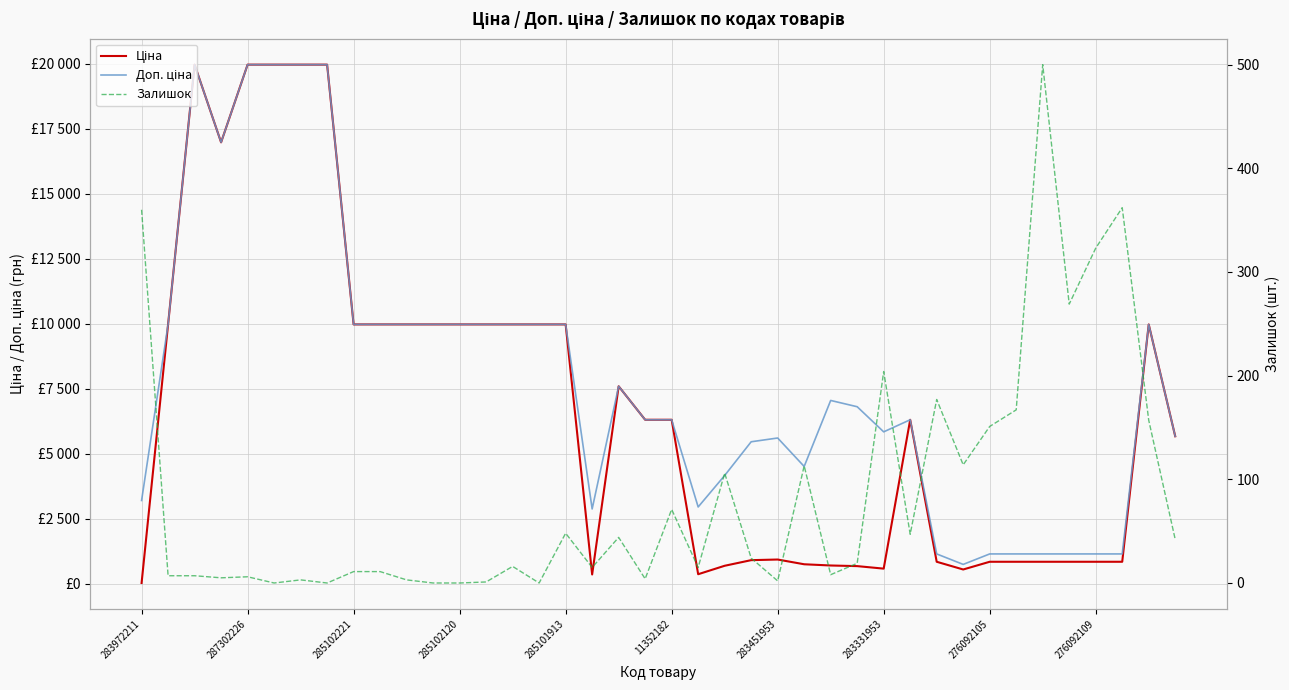

How many values in the Ціна series are below 6308?

19